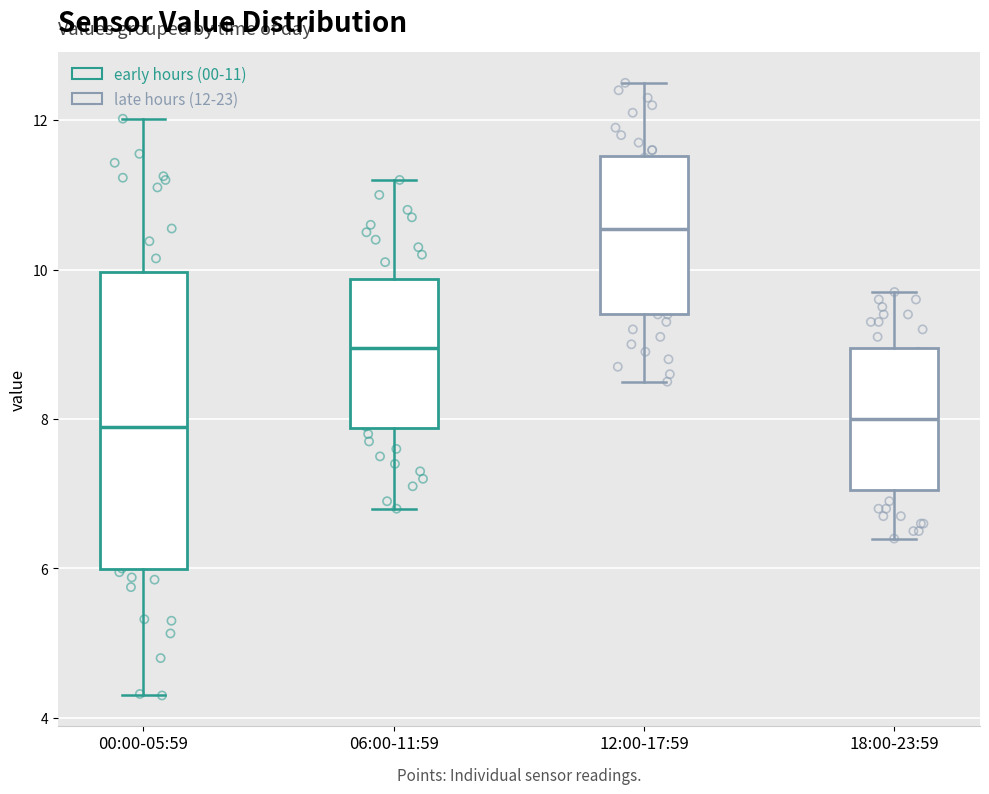

Reading left to right, read every box against the y-axis: the position of its median line, the range the box covers, and the ends of its whiskers. The values are not printed on the chart, so give them approximately, as read against the axis.

00:00-05:59: median 8.0, box 6.0 to 10.0, whiskers 4.4 to 12.0
06:00-11:59: median 9.0, box 7.8 to 9.8, whiskers 6.8 to 11.2
12:00-17:59: median 10.6, box 9.4 to 11.6, whiskers 8.6 to 12.6
18:00-23:59: median 8.0, box 7.0 to 9.0, whiskers 6.4 to 9.8